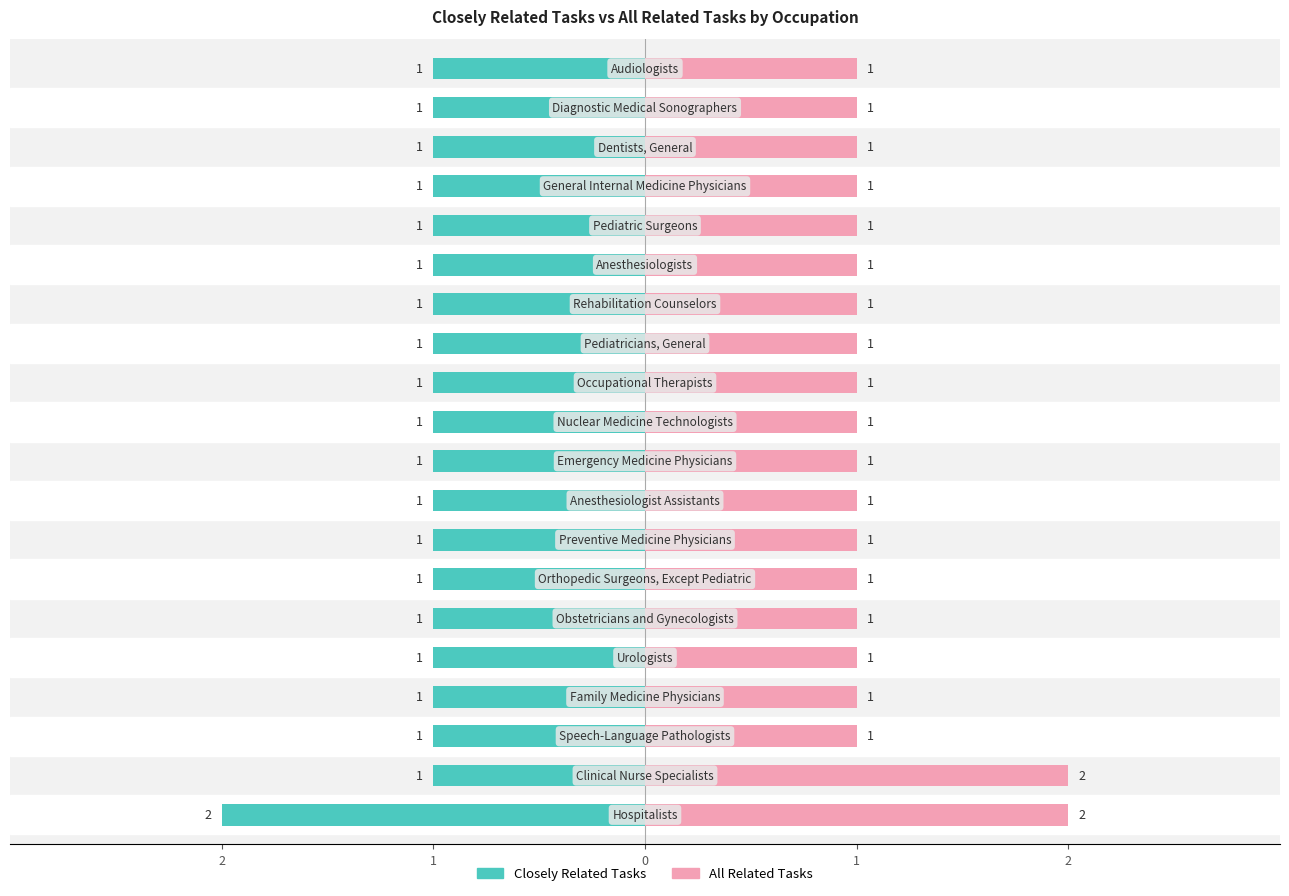

Count the Closely Related Tasks values in the range 1 to 2.

20